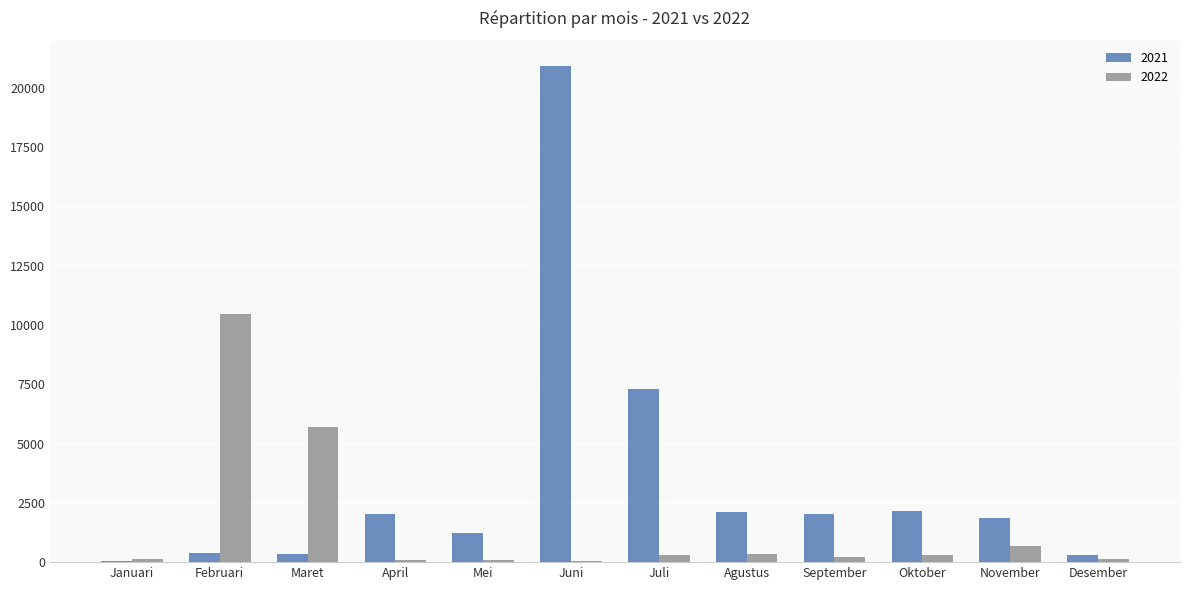

Are the bars horizontal?

No